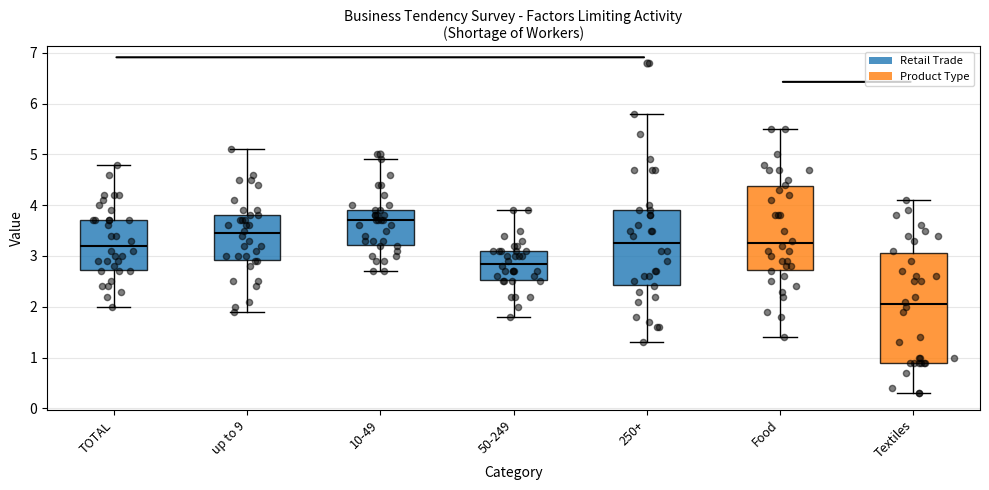

Where does the upper whisker of the box for Textiles end on the y-axis? The values are not printed on the chart, so give them approximately, as read against the axis.

4.1